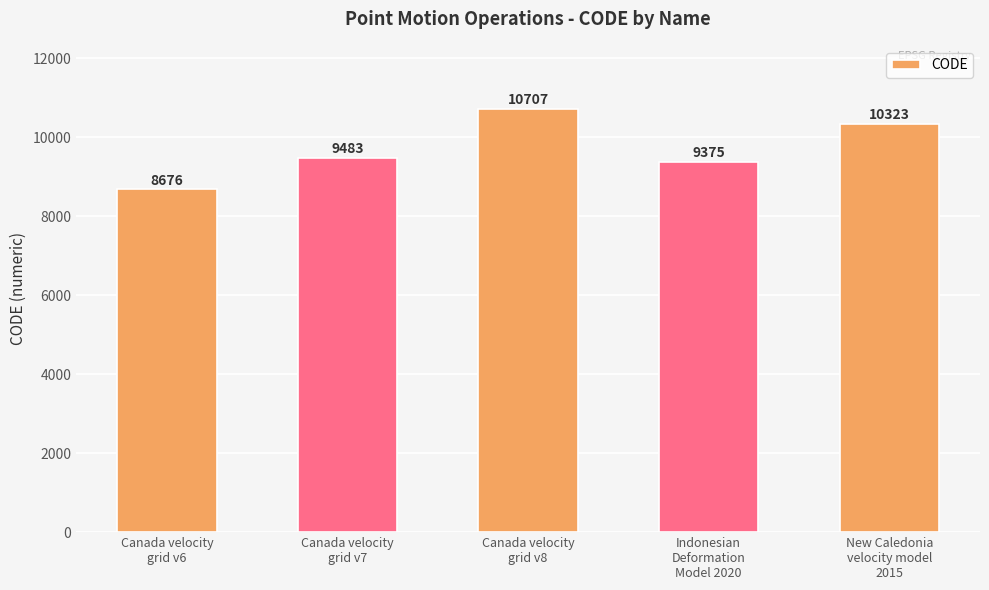

What is the change in value from Canada velocity
grid v6 to Canada velocity
grid v8?

+2031